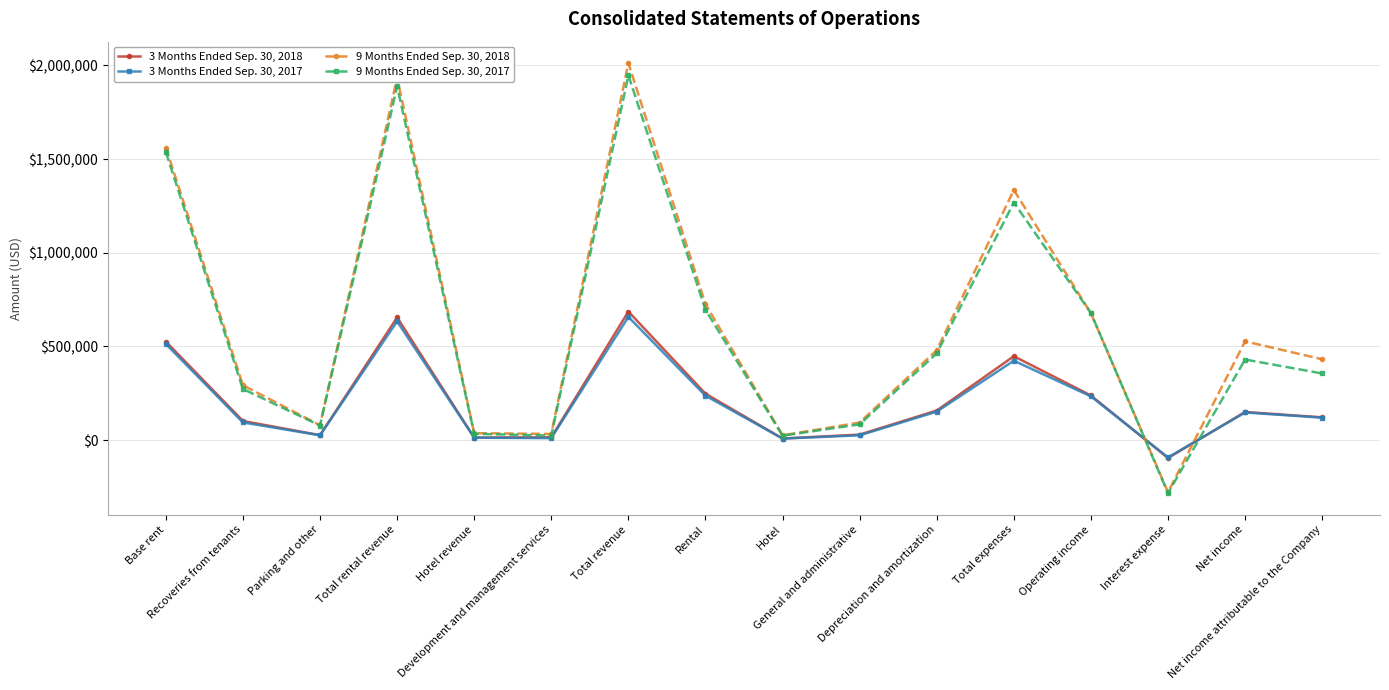

What is the label of the 7th point from the right?

General and administrative